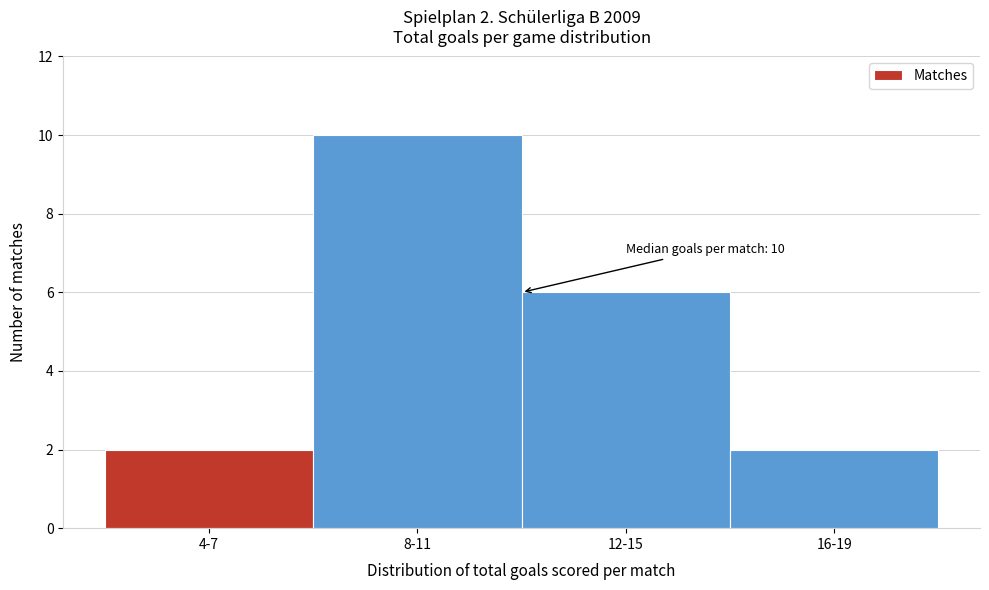

Reading left to right, what are all the values shown in this chart?

4-7=2	8-11=10	12-15=6	16-19=2